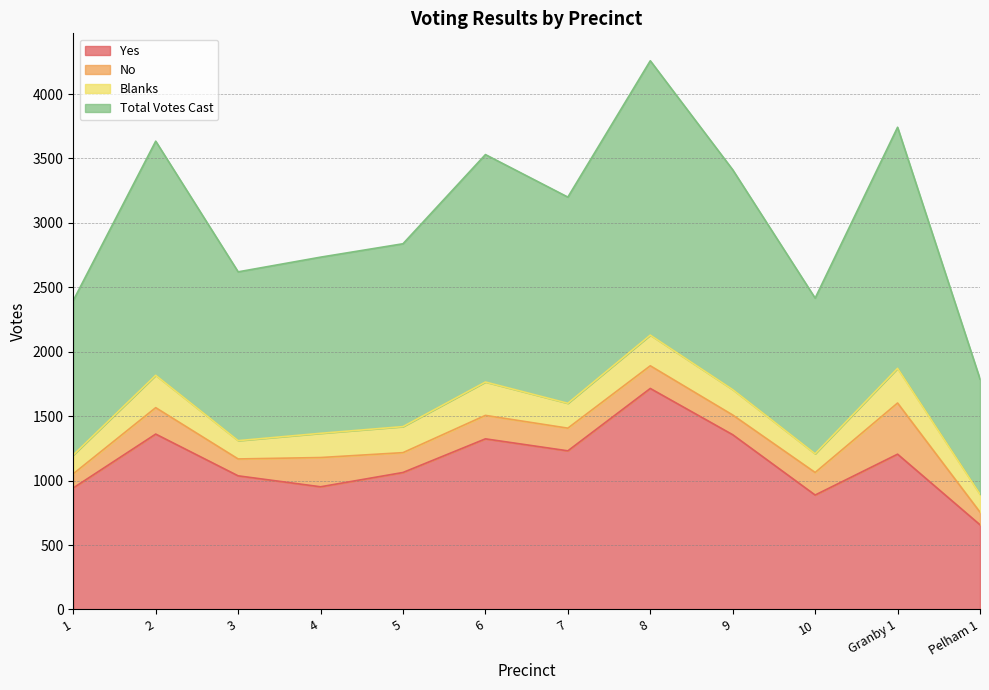

What is the highest value of the Yes series?

1715